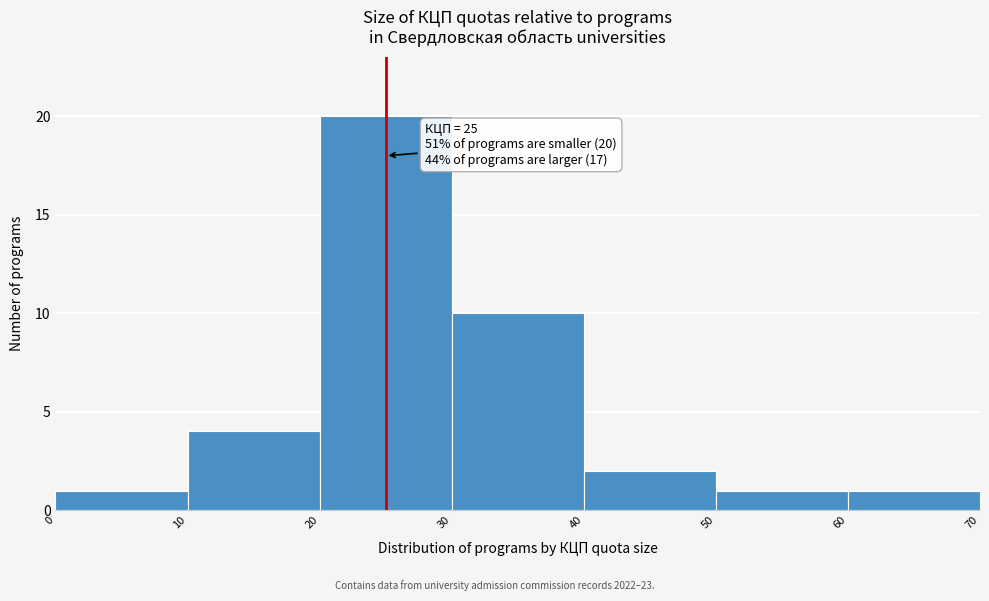

Which range on the x-axis has the tallest bar?

20 to 30